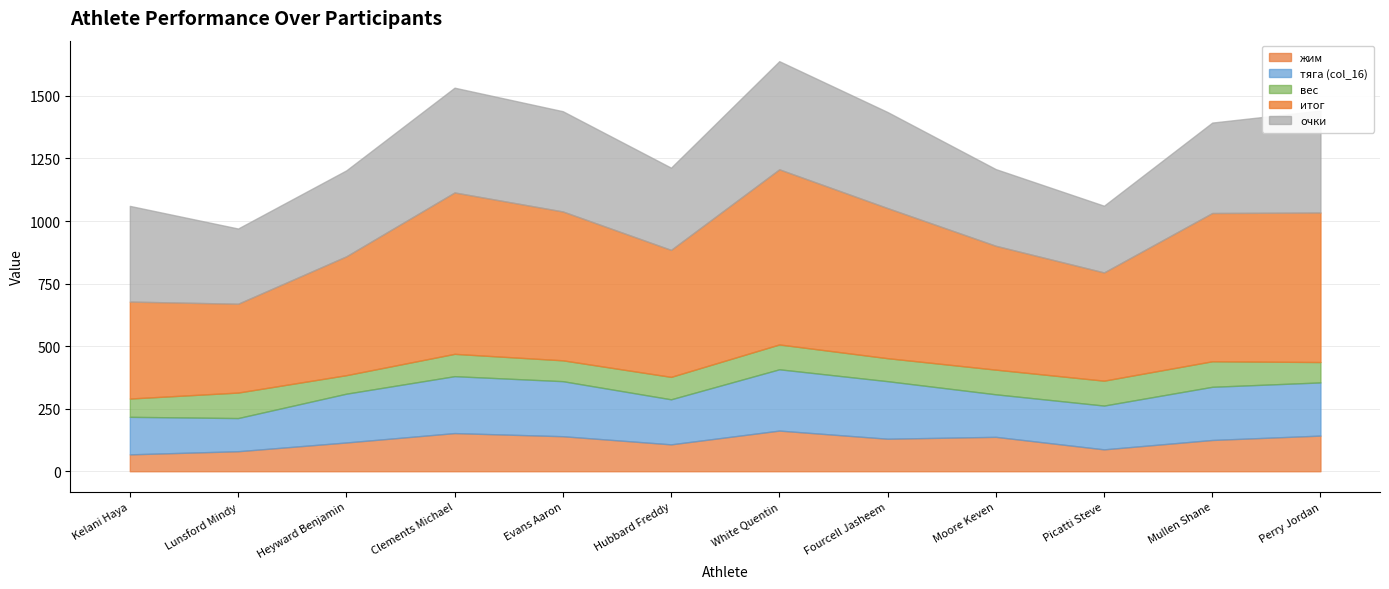

Reading left to right, extract all data points from this chart.

жим: Kelani Haya=67.5	Lunsford Mindy=80.0	Heyward Benjamin=115.0	Clements Michael=152.5	Evans Aaron=140.0	Hubbard Freddy=107.5	White Quentin=162.5	Fourcell Jasheem=130.0	Moore Keven=137.5	Picatti Steve=87.5	Mullen Shane=125.0	Perry Jordan=142.5
тяга (col_16): Kelani Haya=150.0	Lunsford Mindy=132.5	Heyward Benjamin=195.0	Clements Michael=227.5	Evans Aaron=220.0	Hubbard Freddy=180.0	White Quentin=245.0	Fourcell Jasheem=230.0	Moore Keven=170.0	Picatti Steve=175.0	Mullen Shane=212.5	Perry Jordan=212.5
вес: Kelani Haya=73.2	Lunsford Mindy=102.0	Heyward Benjamin=74.1	Clements Michael=89.3	Evans Aaron=83.4	Hubbard Freddy=89.8	White Quentin=99.3	Fourcell Jasheem=92.0	Moore Keven=98.7	Picatti Steve=99.6	Mullen Shane=102.2	Perry Jordan=81.5
итог: Kelani Haya=387.5	Lunsford Mindy=355.0	Heyward Benjamin=475.0	Clements Michael=645.0	Evans Aaron=595.0	Hubbard Freddy=507.5	White Quentin=700.0	Fourcell Jasheem=600.0	Moore Keven=495.0	Picatti Steve=432.5	Mullen Shane=592.5	Perry Jordan=597.5
очки: Kelani Haya=382.5	Lunsford Mindy=300.6	Heyward Benjamin=343.6	Clements Michael=418.7	Evans Aaron=400.6	Hubbard Freddy=328.6	White Quentin=432.2	Fourcell Jasheem=383.9	Moore Keven=306.4	Picatti Steve=266.7	Mullen Shane=361.4	Perry Jordan=407.5